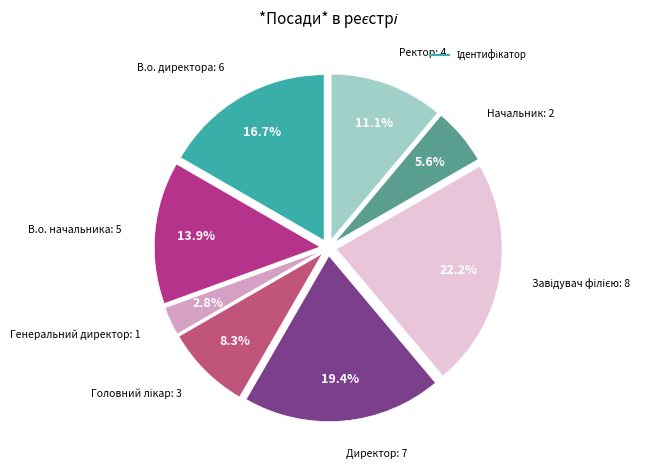

Count the number of slices in the pie.

8